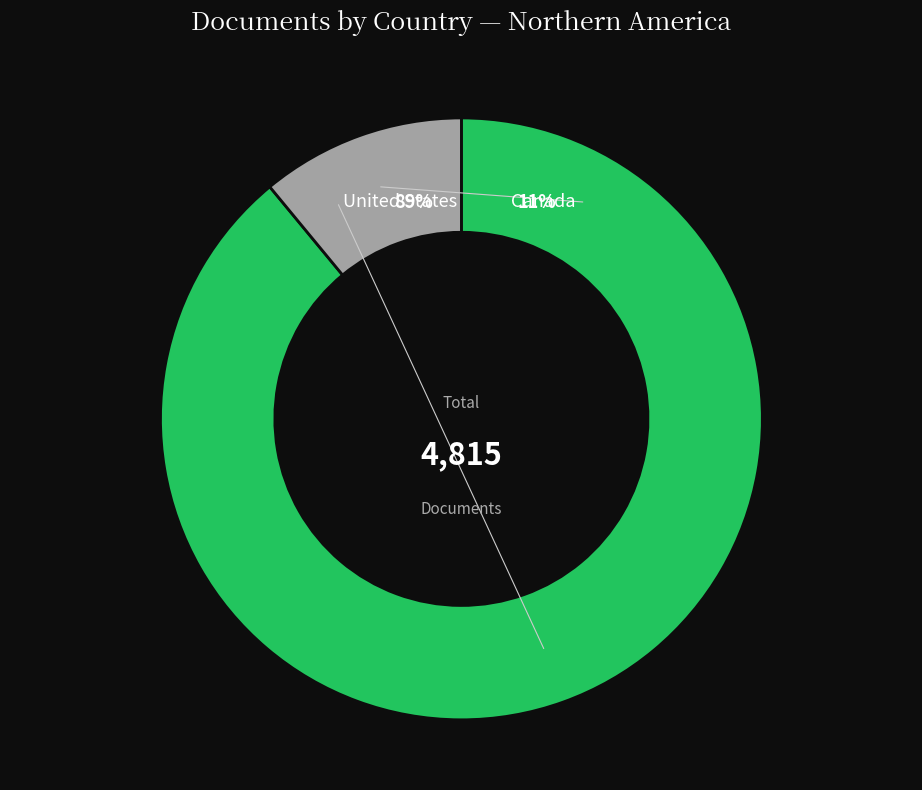

How many segments does this pie chart have?

2